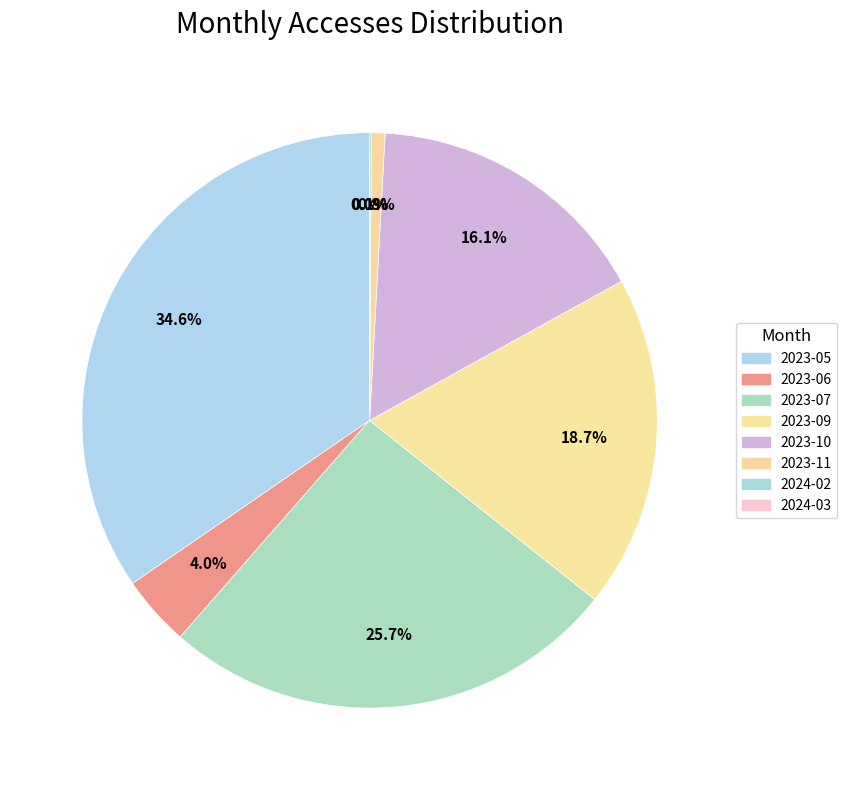

Is it true that 2023-10 is 16% of the pie?

True